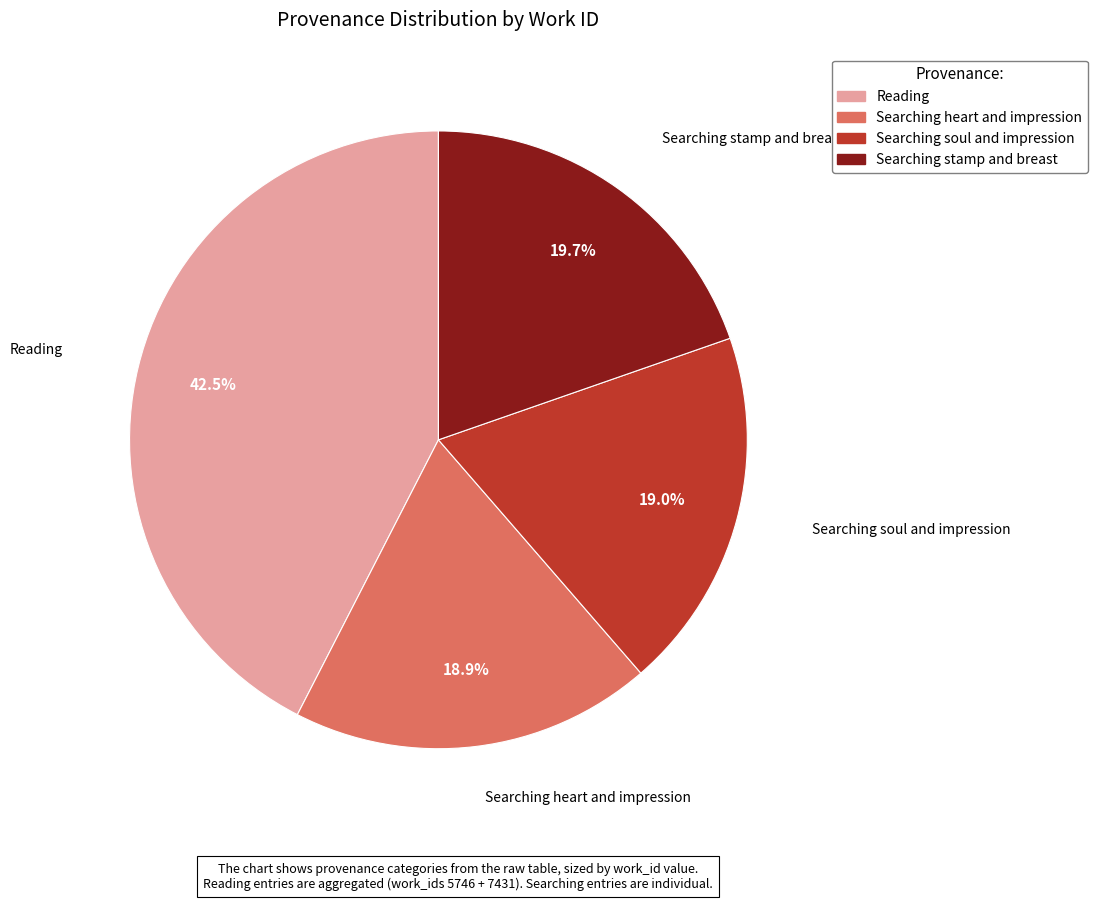

Does any single category account for the majority?

No